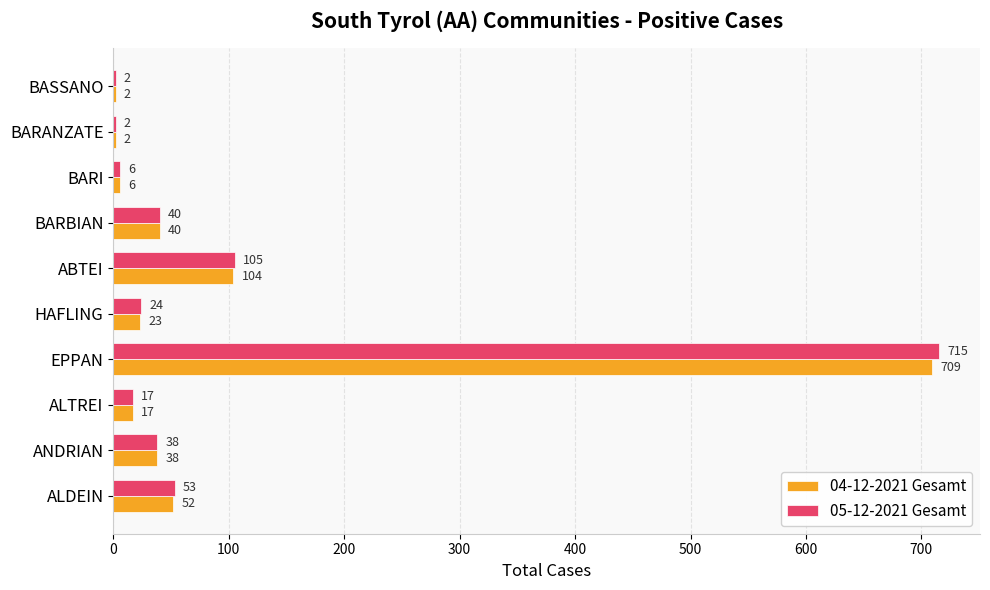

What are all the series names shown in the legend?

04-12-2021 Gesamt, 05-12-2021 Gesamt